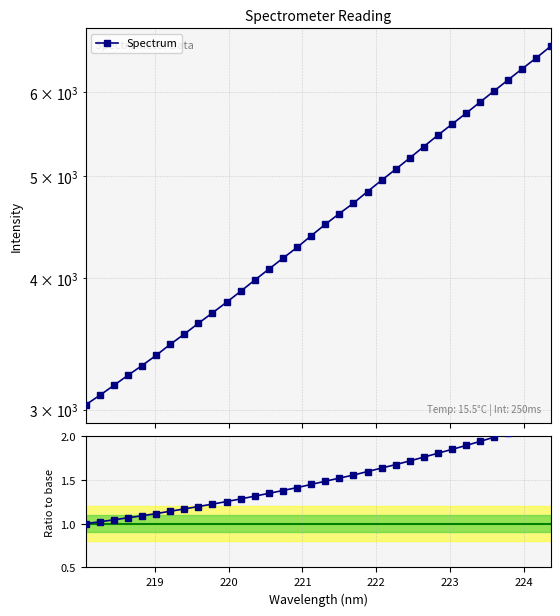

Reading left to right, list all the values displayed in this chart.

Spectrum: 3030.7	3094.4	3162.3	3233.1	3302.6	3377.4	3459.4	3538.0	3622.5	3706.3	3793.2	3885.1	3981.6	4078.1	4176.5	4276.2	4386.4	4496.7	4604.6	4710.1	4831.6	4952.1	5072.8	5199.1	5331.0	5465.4	5598.5	5733.5	5875.7	6021.3	6169.3	6321.1	6472.3	6635.8
Ratio to base: 1.0	1.0	1.0	1.1	1.1	1.1	1.1	1.2	1.2	1.2	1.3	1.3	1.3	1.3	1.4	1.4	1.4	1.5	1.5	1.6	1.6	1.6	1.7	1.7	1.8	1.8	1.8	1.9	1.9	2.0	2.0	2.1	2.1	2.2